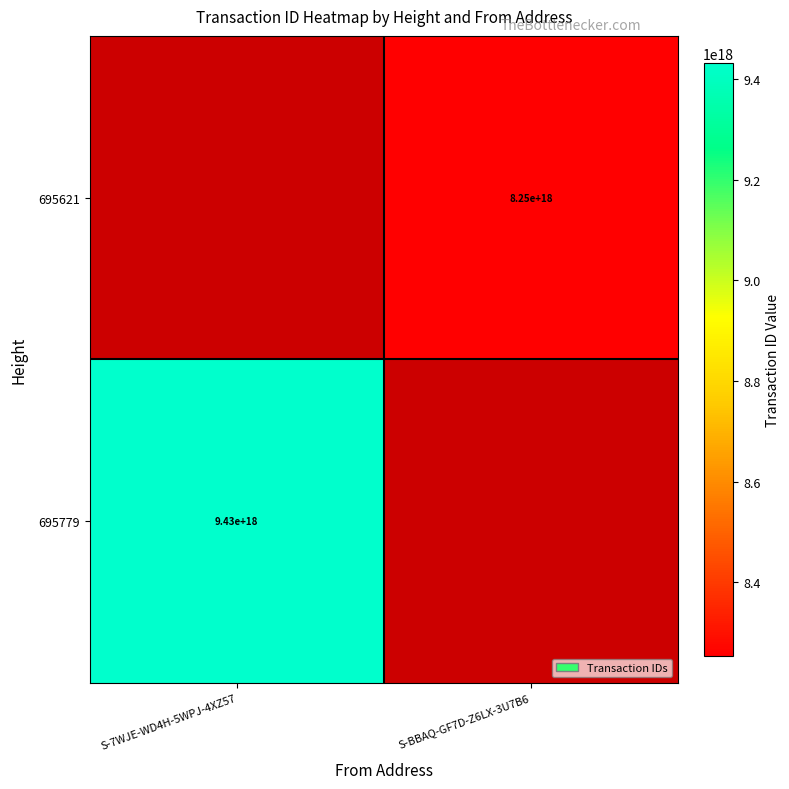

The 695779 series shows 9430000000000000000 at S-7WJE-WD4H-5WPJ-4XZ57. True or false?

True